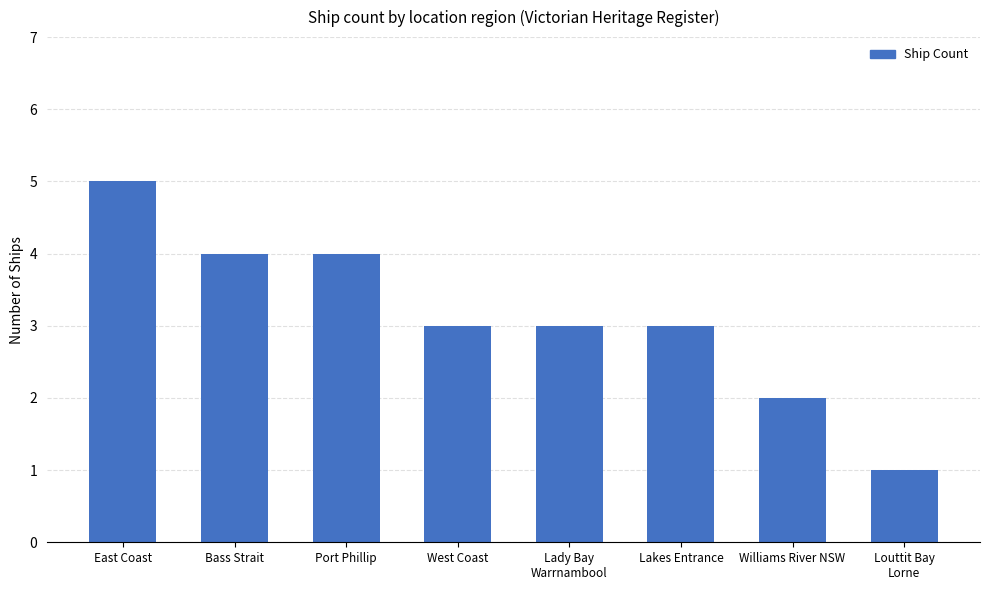

What is the label of the 6th bar from the left?

Lakes Entrance